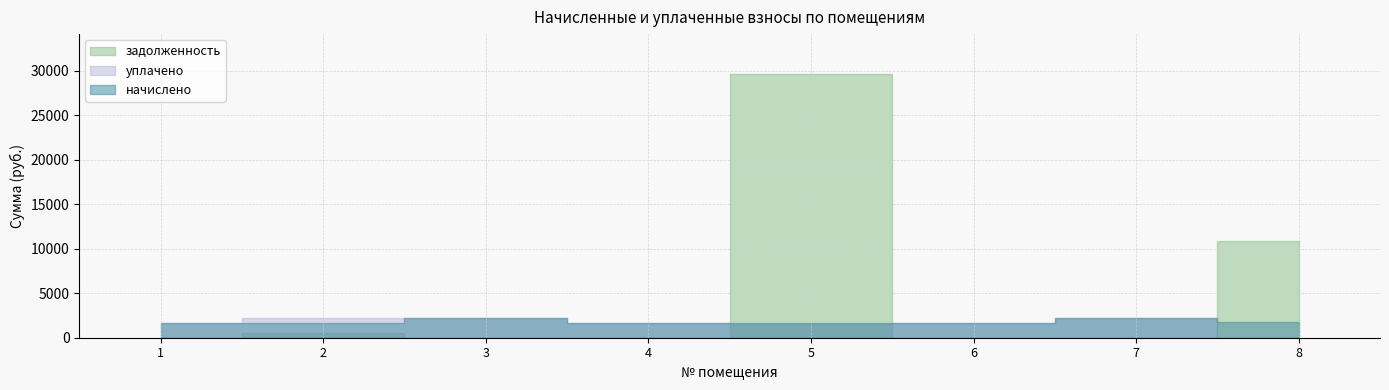

The value of начислено at 2 is 1649.7. True or false?

True